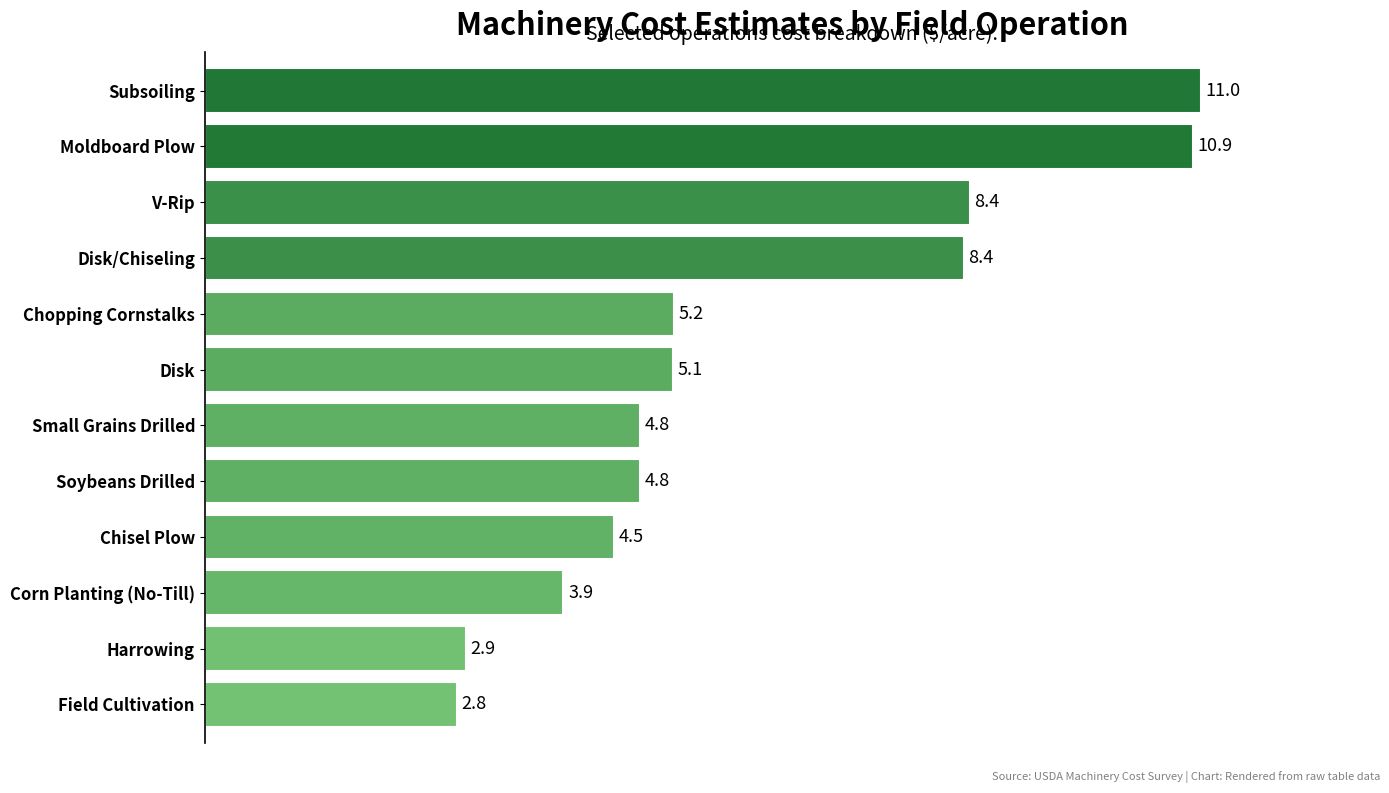

Which label corresponds to the smallest value in the chart?

Field Cultivation